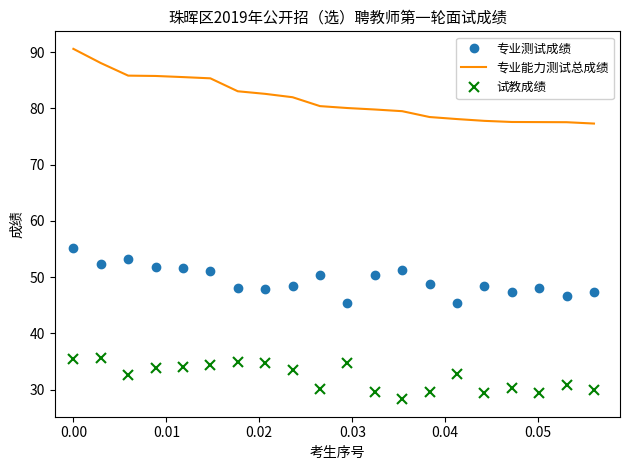

True or false: 专业能力测试总成绩 and 试教成绩 cross at least once.

False